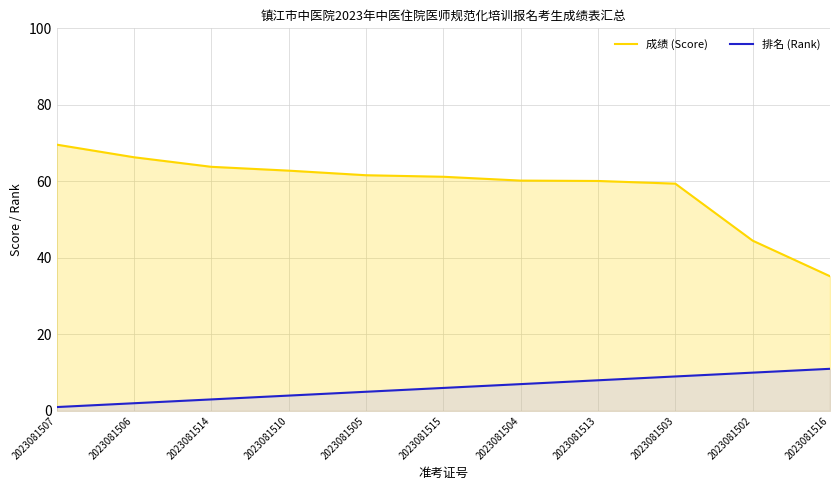

What is the difference between the 排名 values at 2023081516 and 2023081513?

3.0